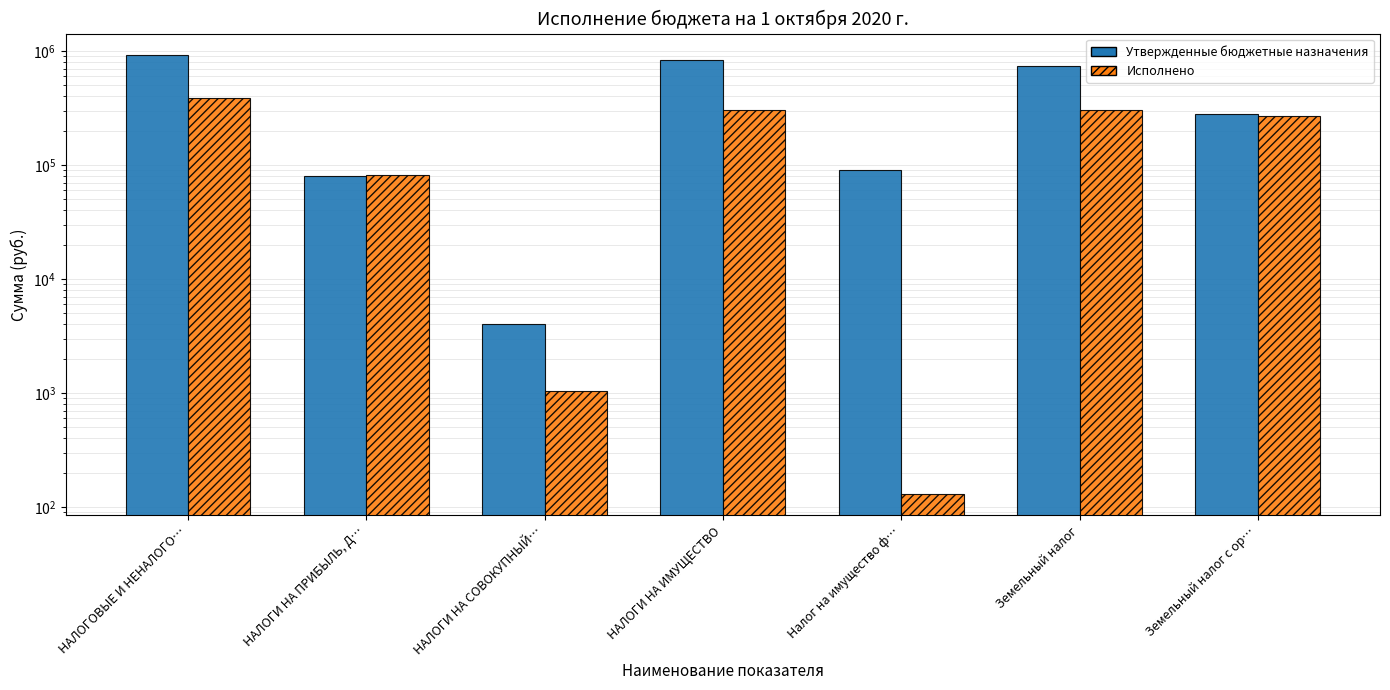

How many values in the Исполнено series exceed 271071?

4